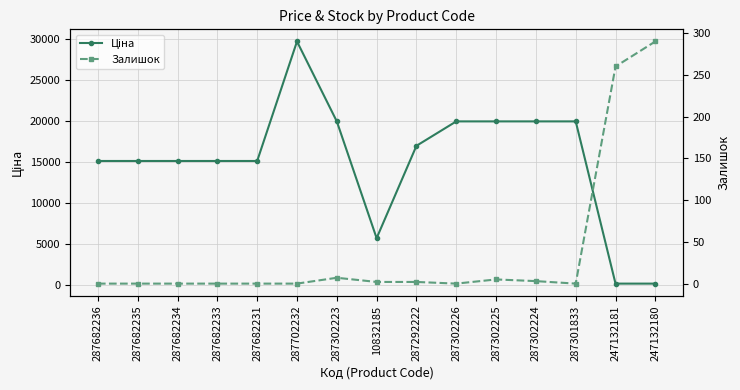

Which series has the widest spread of values?

Ціна